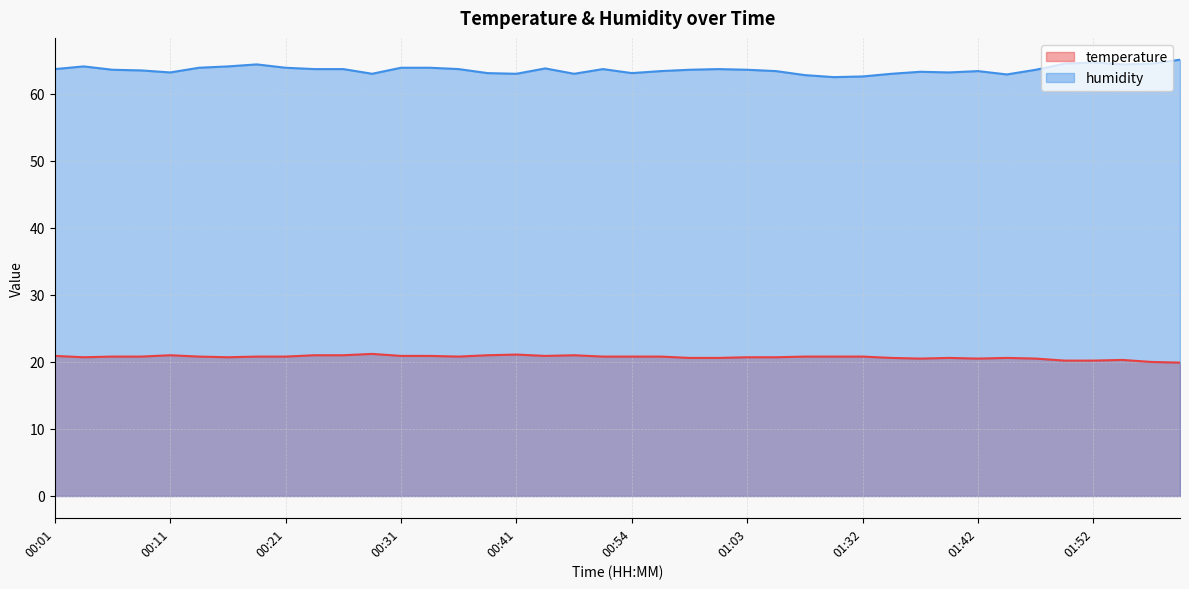

Where is humidity nearest to the value 63?

00:28